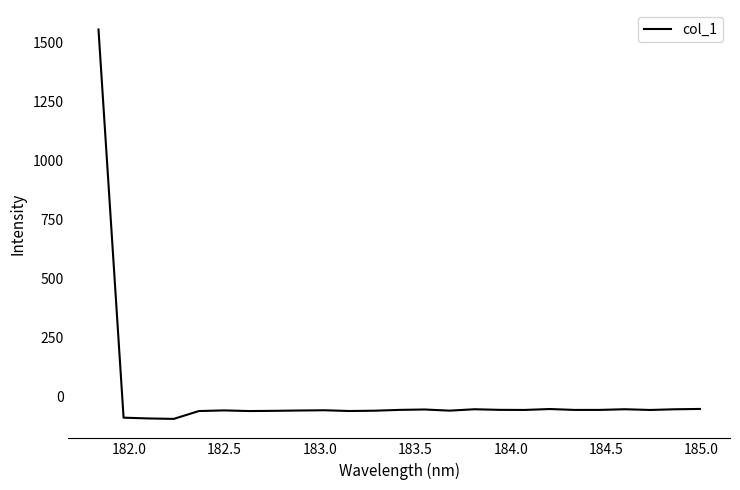

What is the maximum value shown in the chart?

1554.5